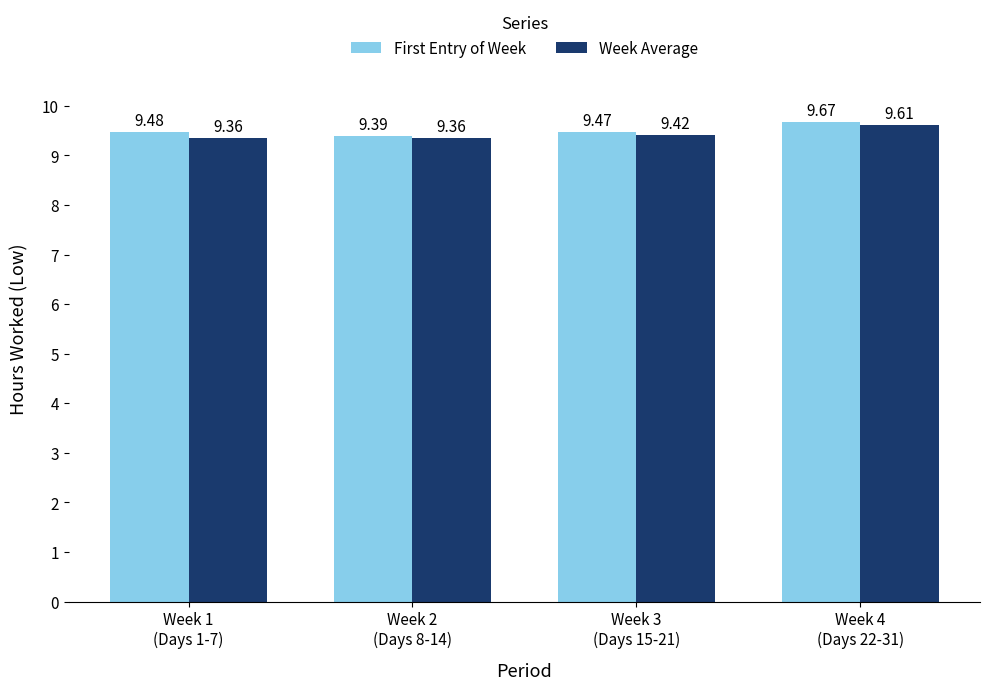

What is the sum of the First Entry of Week values at Week 1
(Days 1-7) and Week 3
(Days 15-21)?

19.0